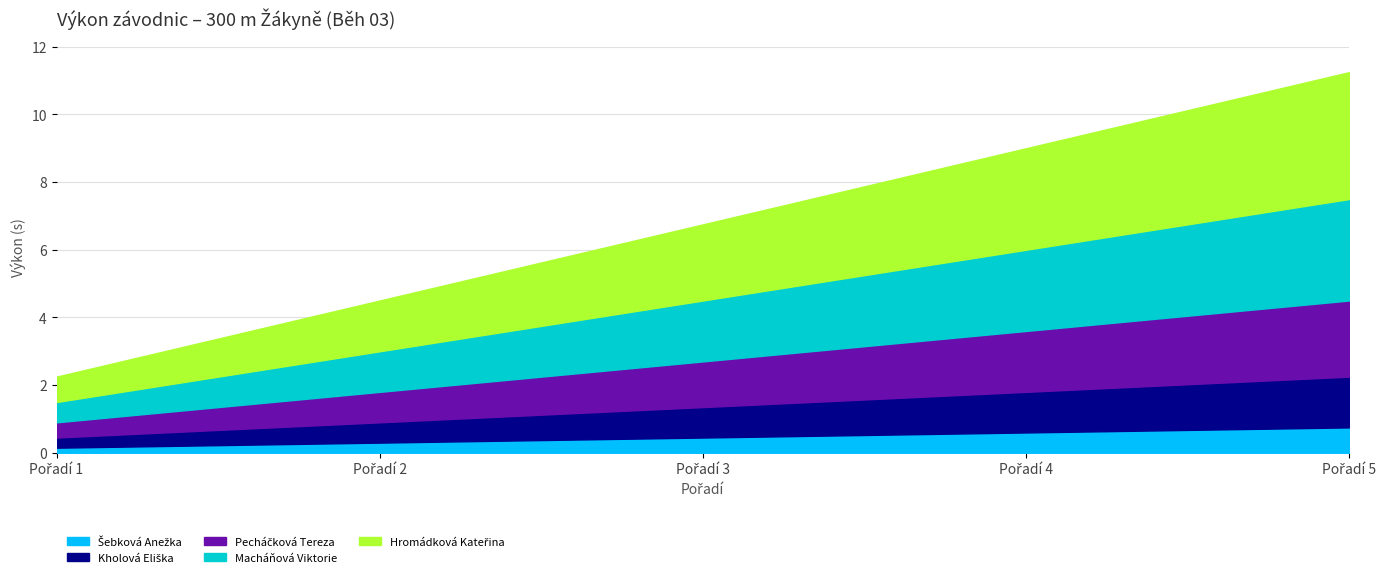

List the series in order of their peak value, lowest first.

Šebková Anežka, Kholová Eliška, Pecháčková Tereza, Macháňová Viktorie, Hromádková Kateřina